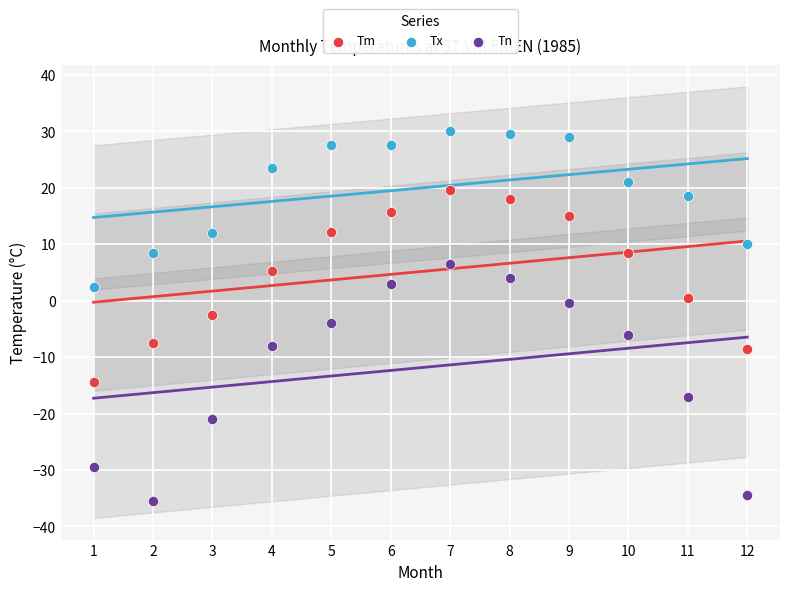

What are all the series names shown in the legend?

Tm, Tx, Tn